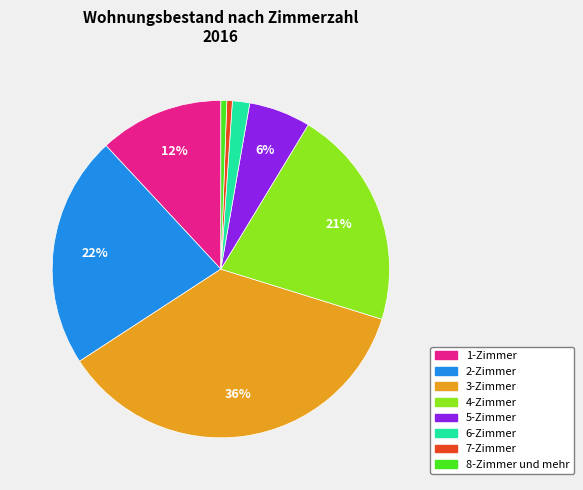

Is it true that 8-Zimmer und mehr is 11% of the pie?

False